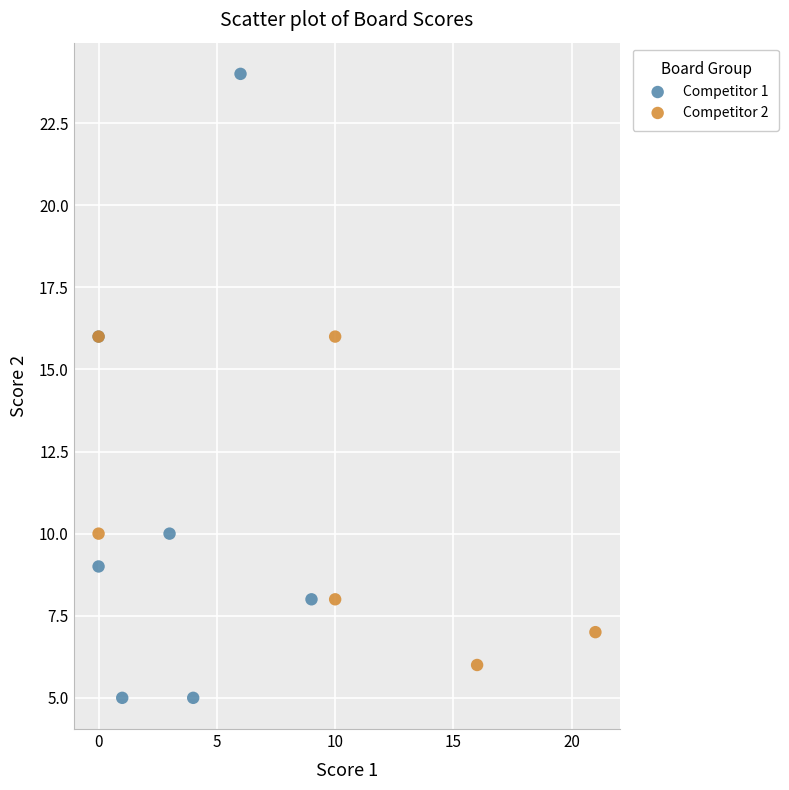

Which series has the largest Y range (max minus min)?

Competitor 1